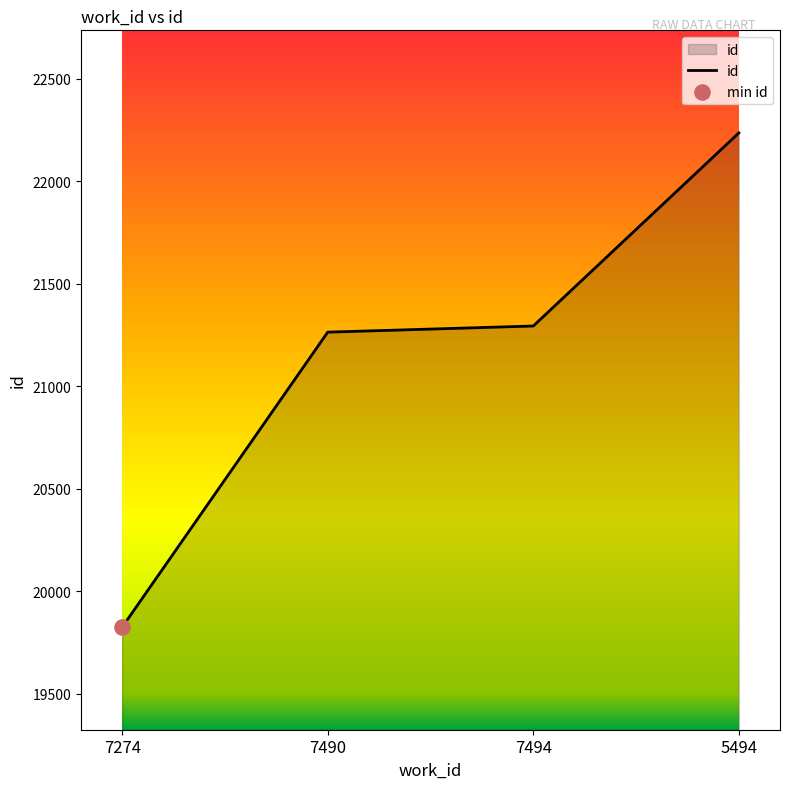

What is the ratio of the value at 5494 to the value at 7274?

1.1